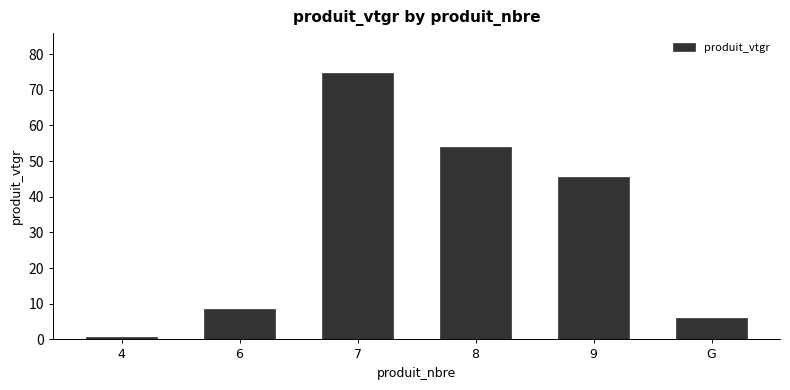

Which has a higher value, 7 or 9?

7